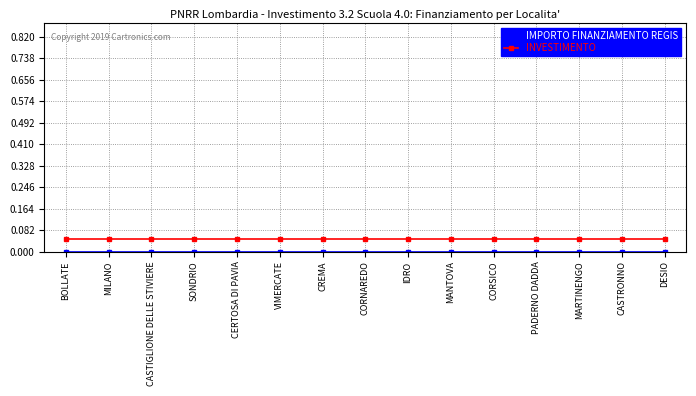

Which series has the largest total across all categories?

INVESTIMENTO